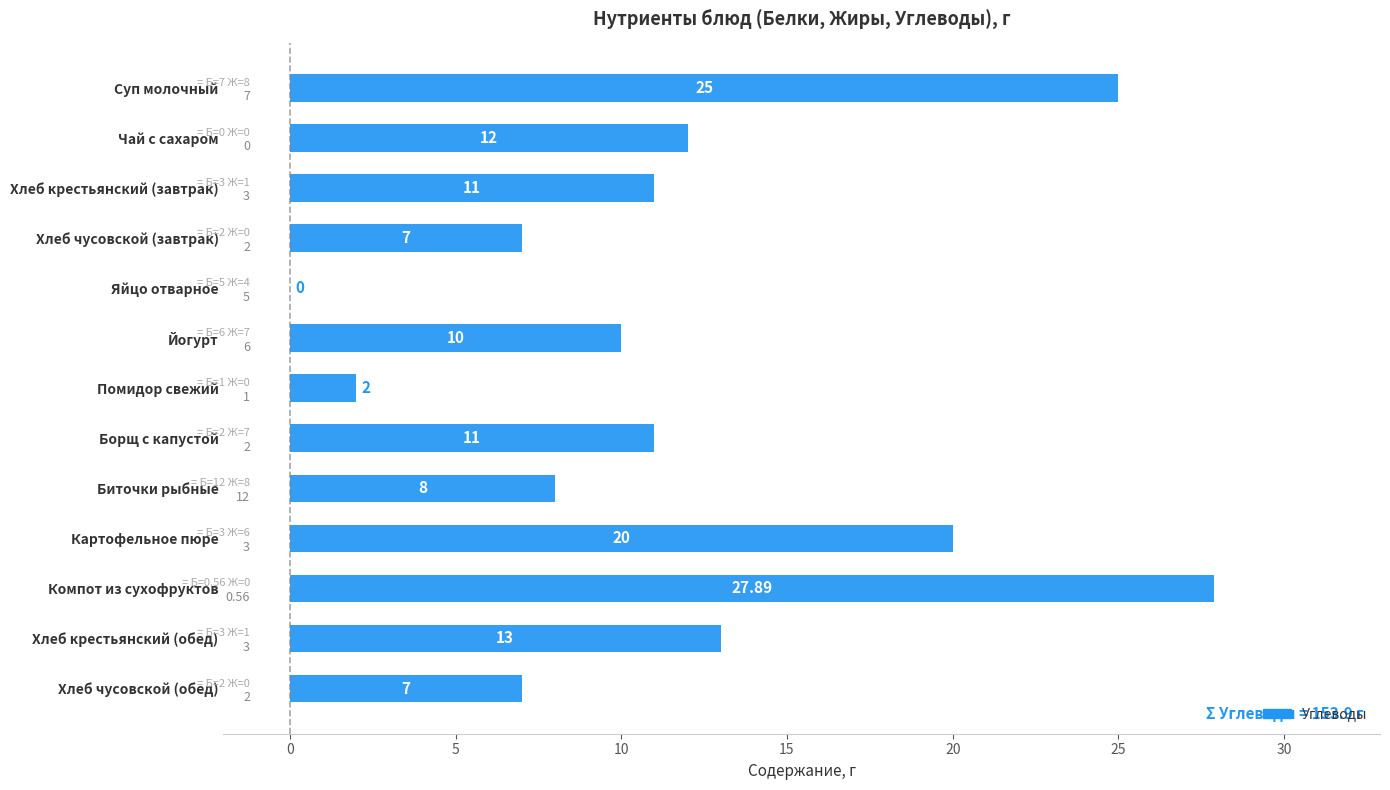

What is the sum of the values at Картофельное пюре and Хлеб крестьянский (обед)?

33.0